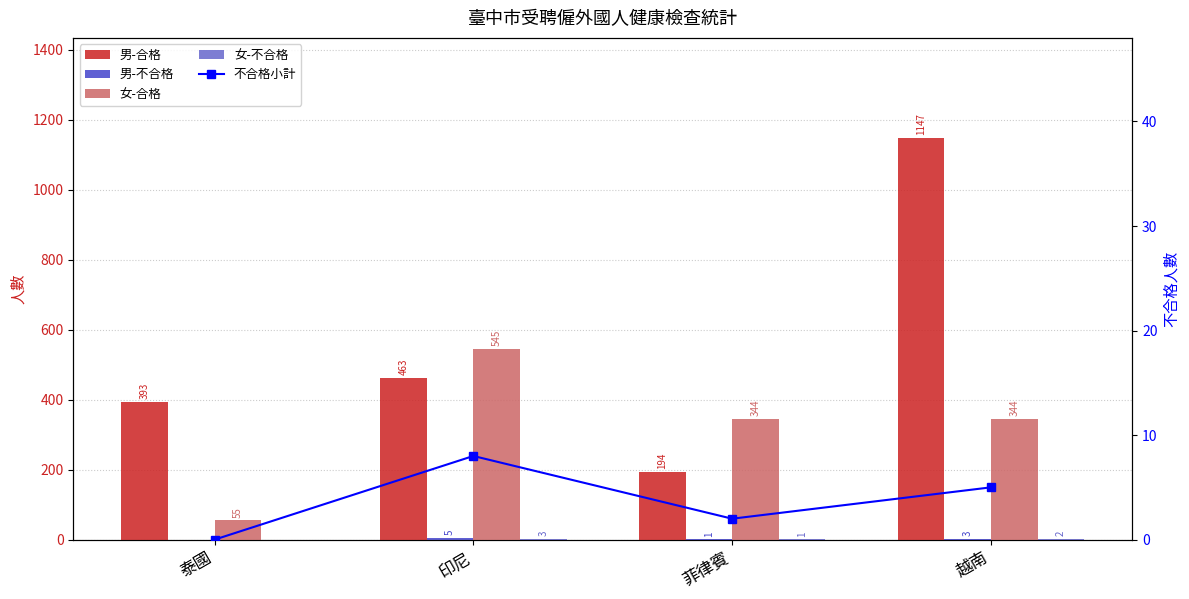

What is the spread (max minus min) of values at 越南?

1145